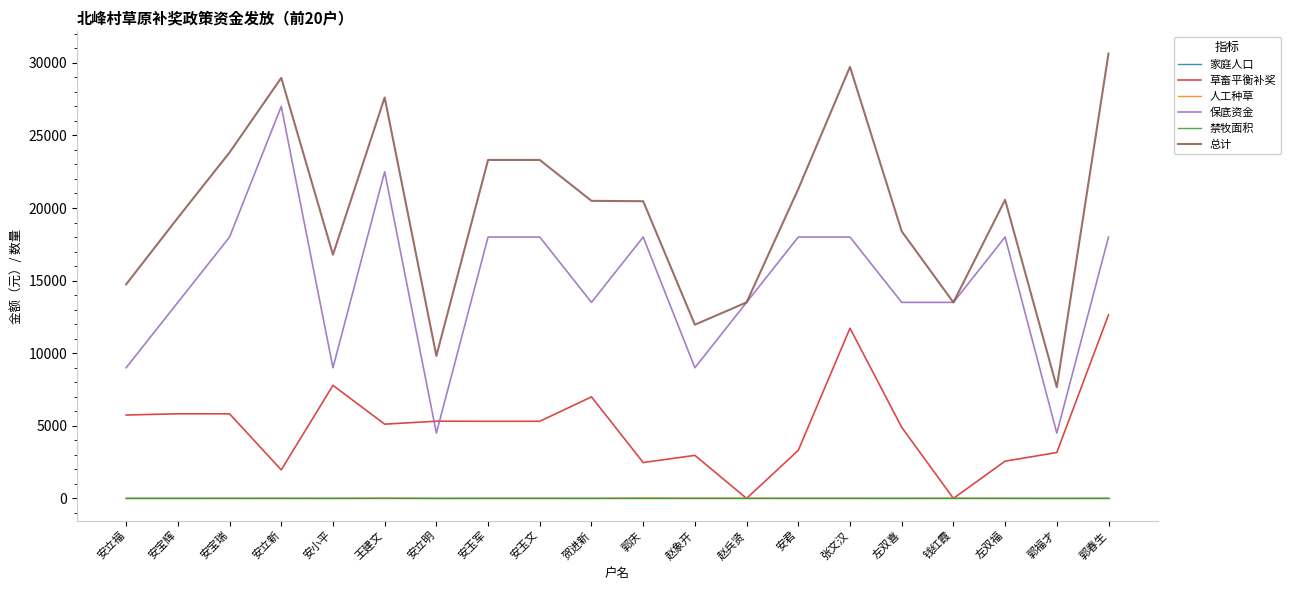

What is the minimum value for 保底资金?

4500.0